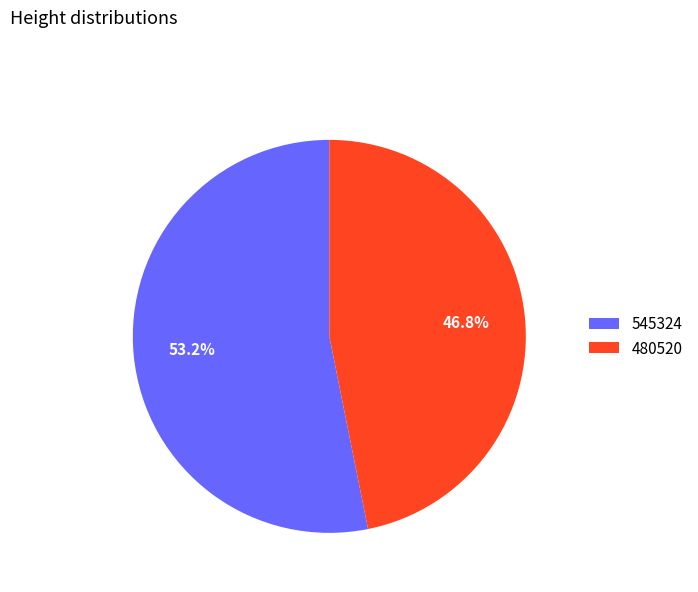

Rank the categories by value from lowest to highest.

480520, 545324